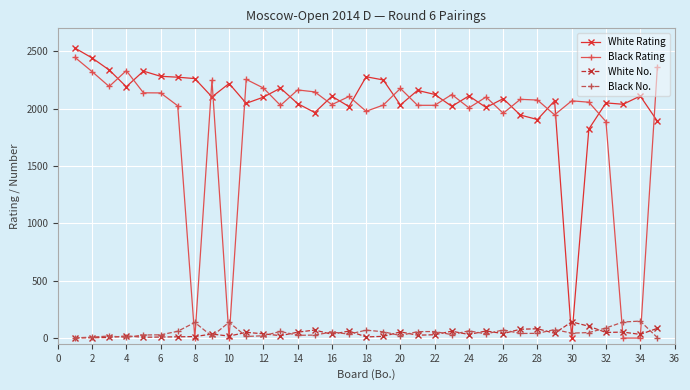

What is the difference between the maximum and second lowest values in the Black Rating series?

2447